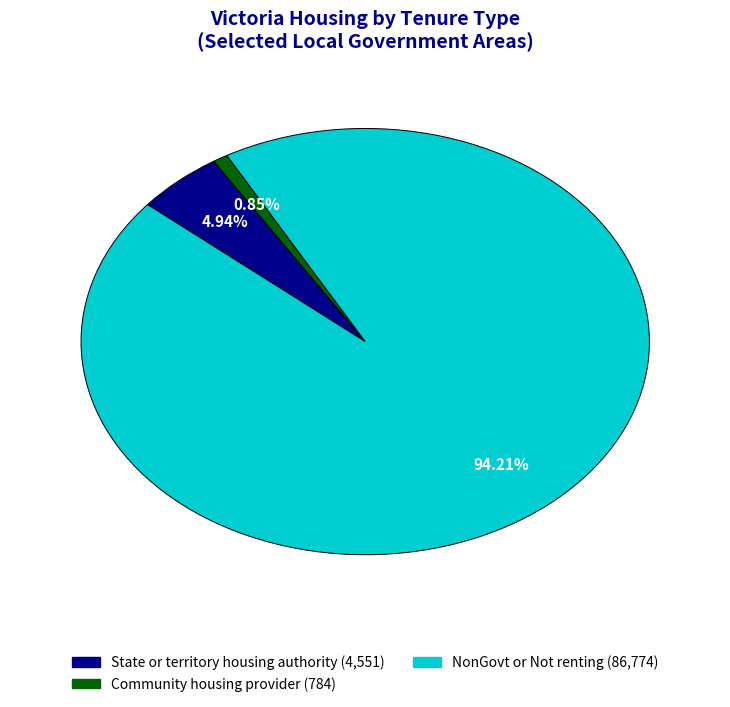

What is the ratio of the value at NonGovt or Not renting to the value at State or territory housing authority?

19.1